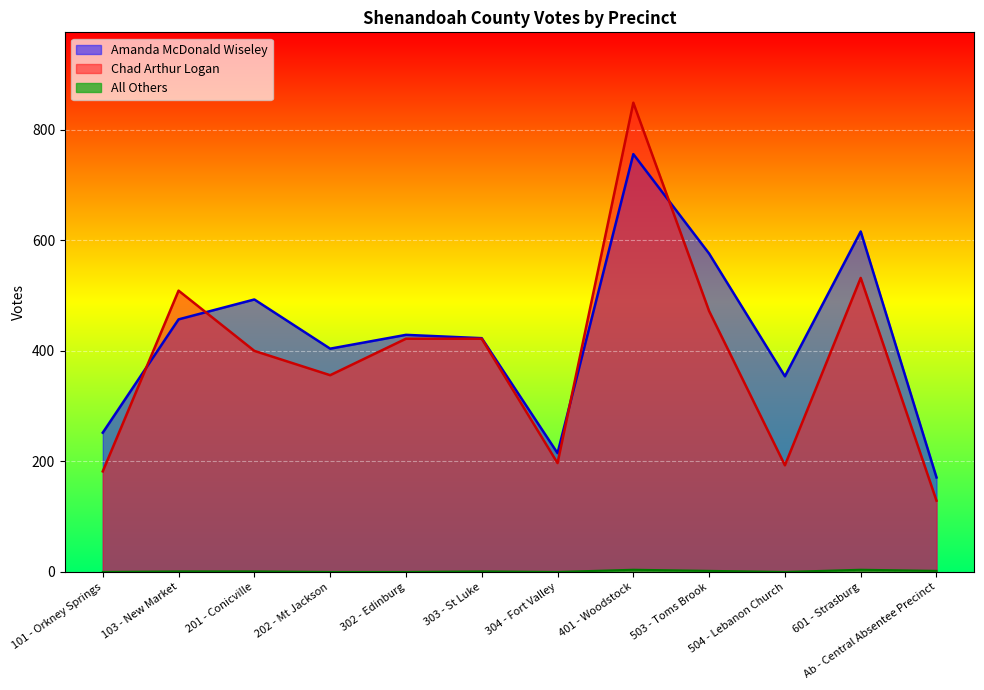

At which category does All Others reach its first local valley?

304 - Fort Valley